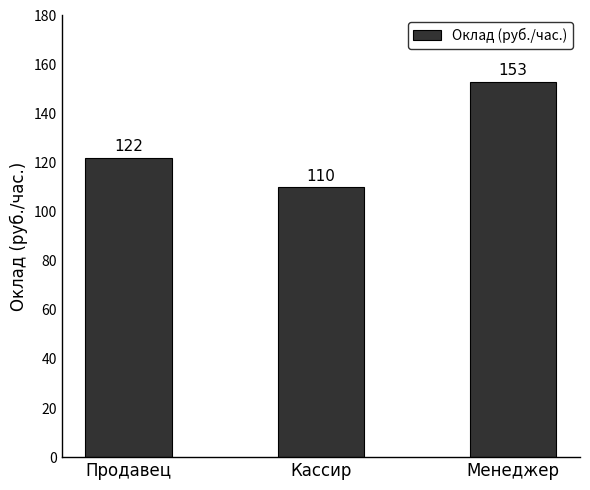

Reading left to right, extract all data points from this chart.

Продавец=122	Кассир=110	Менеджер=153